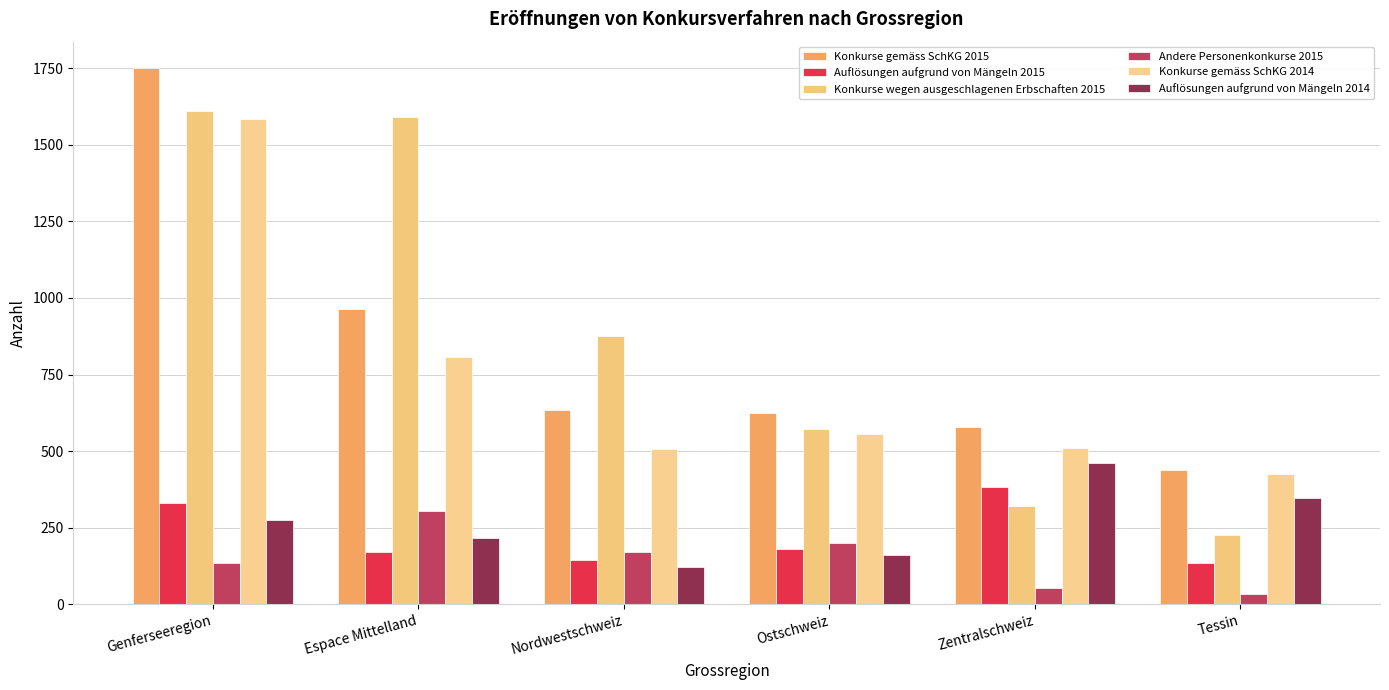

List the labels in order of Andere Personenkonkurse 2015 value, largest first.

Espace Mittelland, Ostschweiz, Nordwestschweiz, Genferseeregion, Zentralschweiz, Tessin